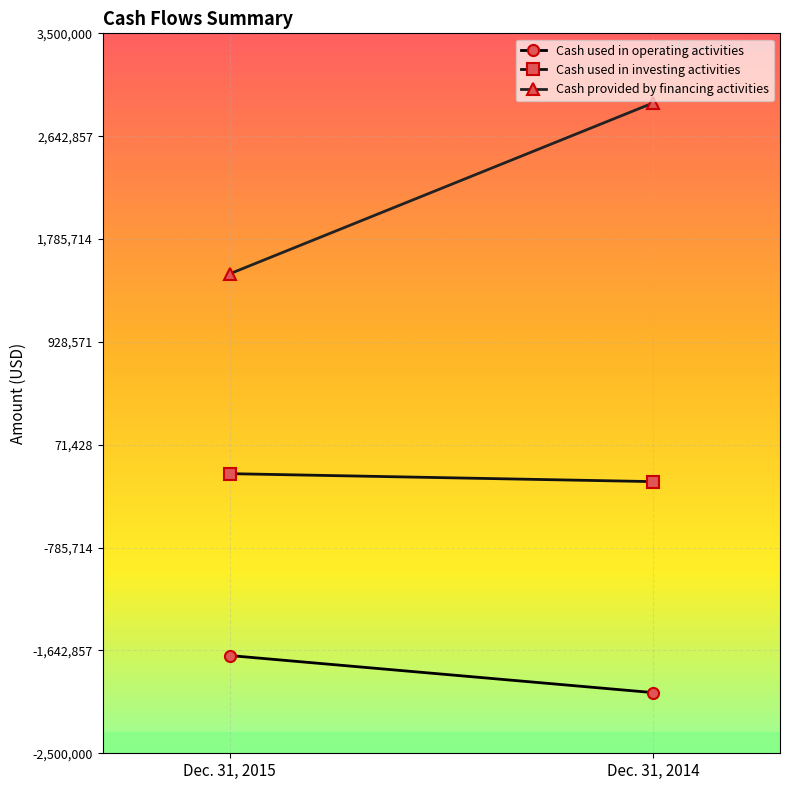

Is the value of Cash provided by financing activities at Dec. 31, 2014 greater than the value of Cash used in operating activities at Dec. 31, 2014?

Yes